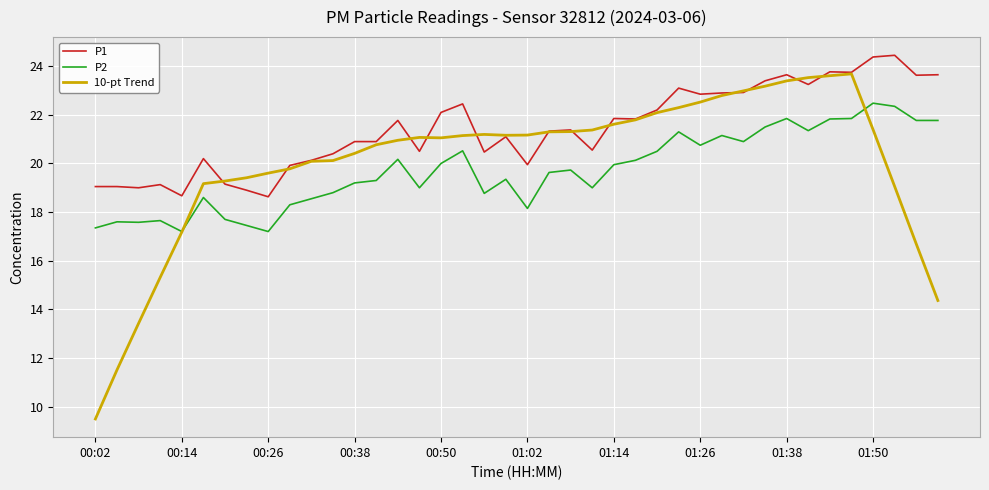

What are all the series names shown in the legend?

P1, P2, 10-pt Trend